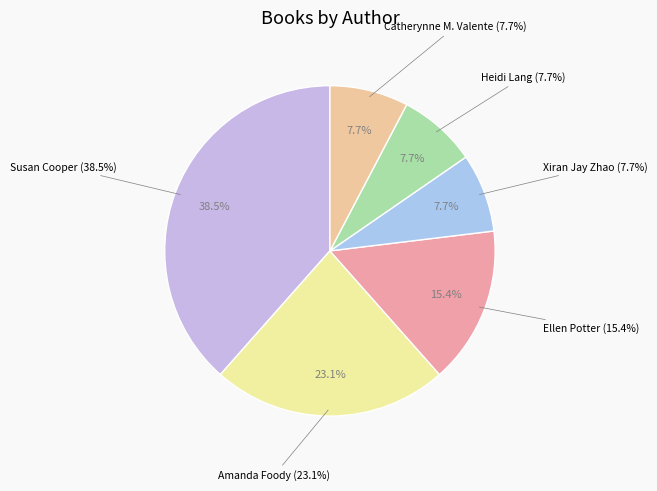

What portion of the pie excludes Ellen Potter?

84.6%